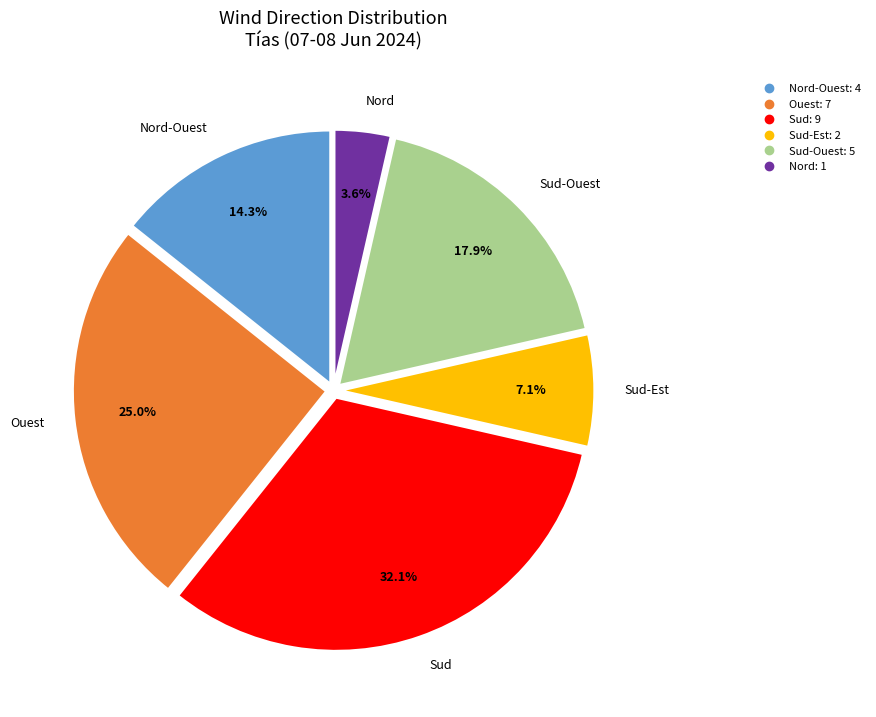

Does any single category account for the majority?

No